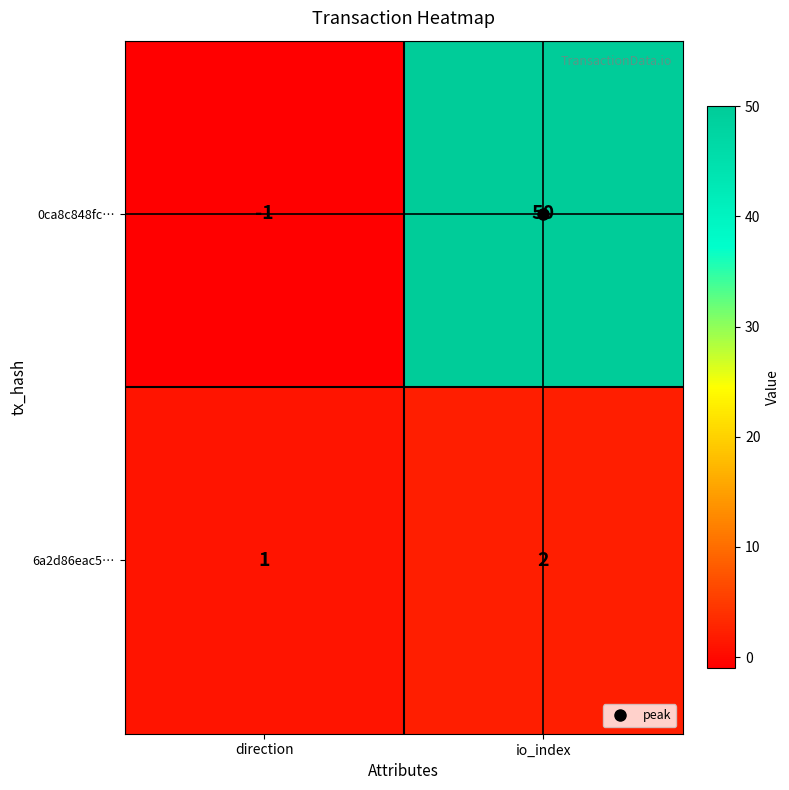

At which label does 6a2d86eac5… reach its peak?

io_index